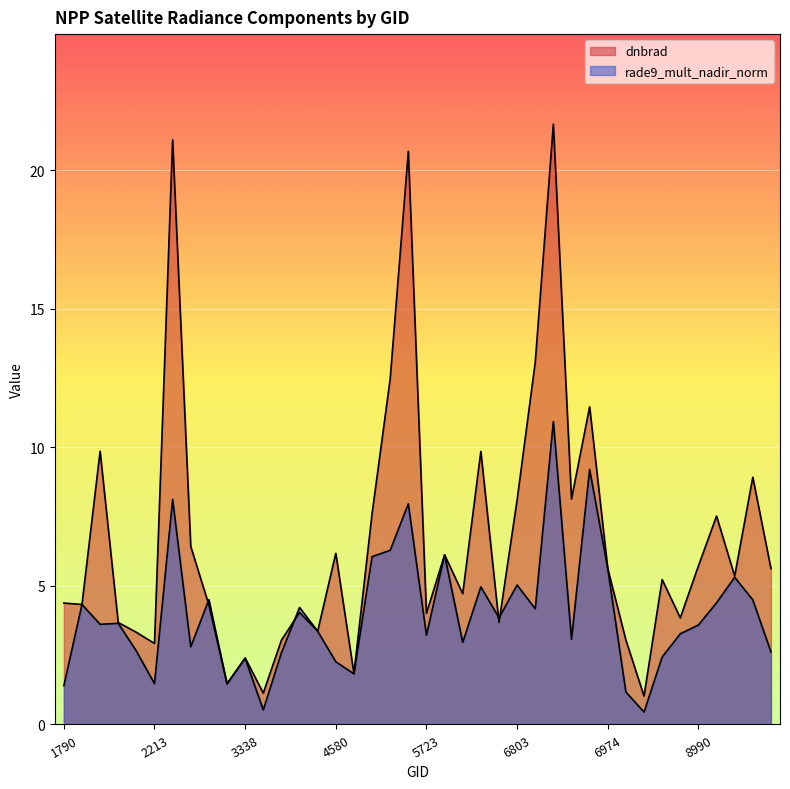

How many lines are shown in the chart?

2